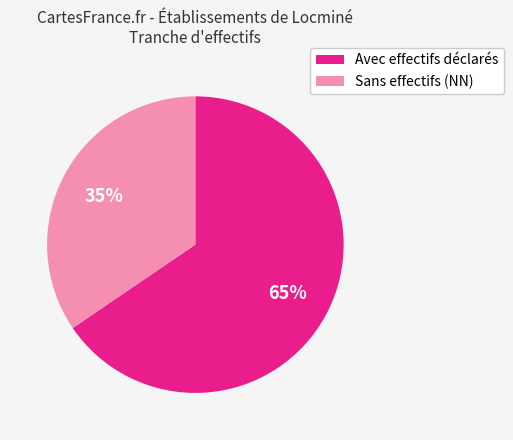

How many slices are in this pie chart?

2